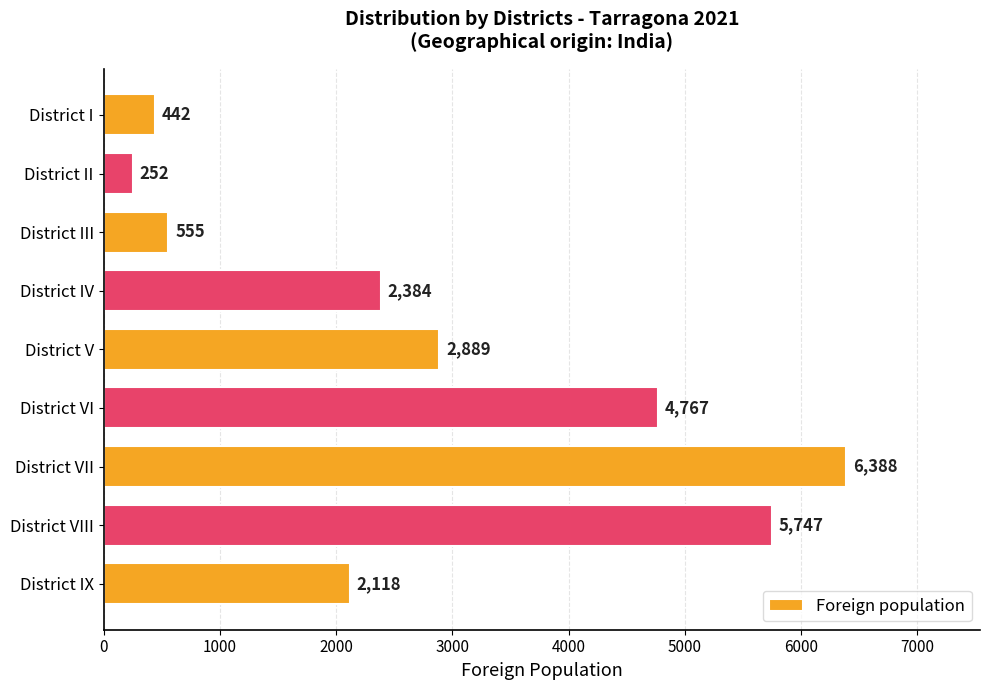

Is it true that the value at District VII is 6388?

True